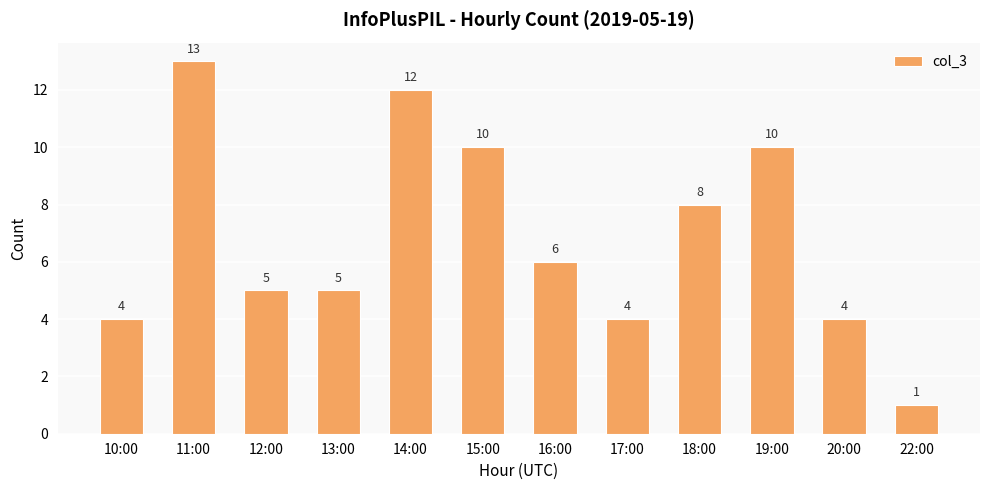

The chart shows a value of 7 at 12:00. True or false?

False